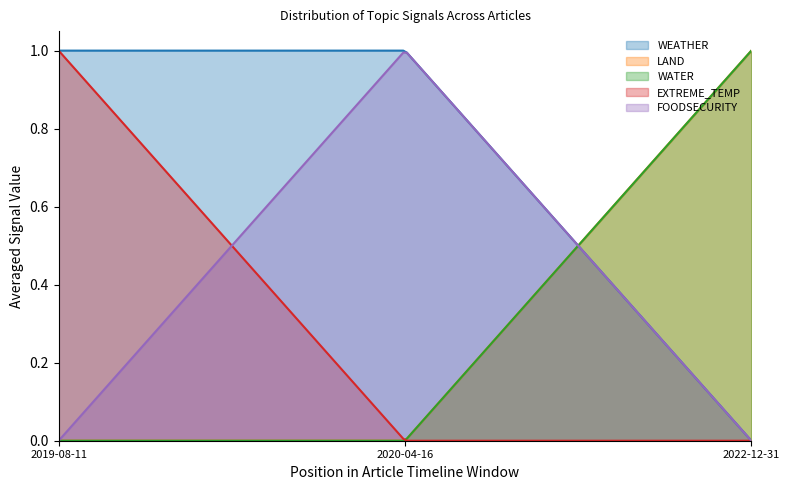

Which series changed the most between 2020-04-16 and 2022-12-31?

WEATHER